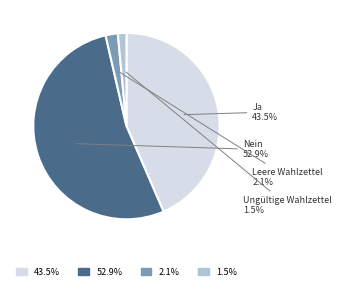

What is the largest slice in the pie chart?

Nein